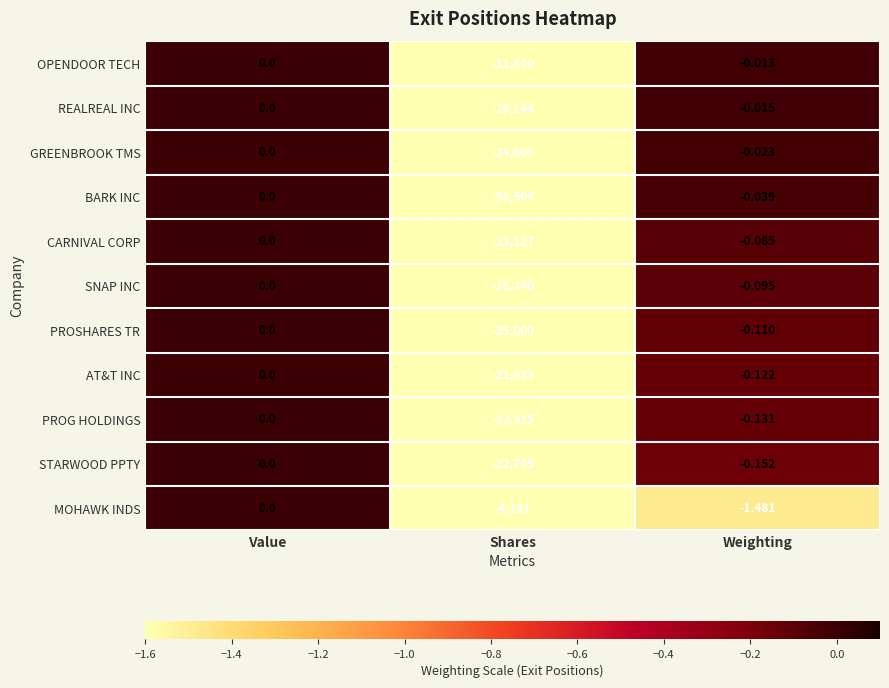

At which category is the sum across all series the highest?

Value